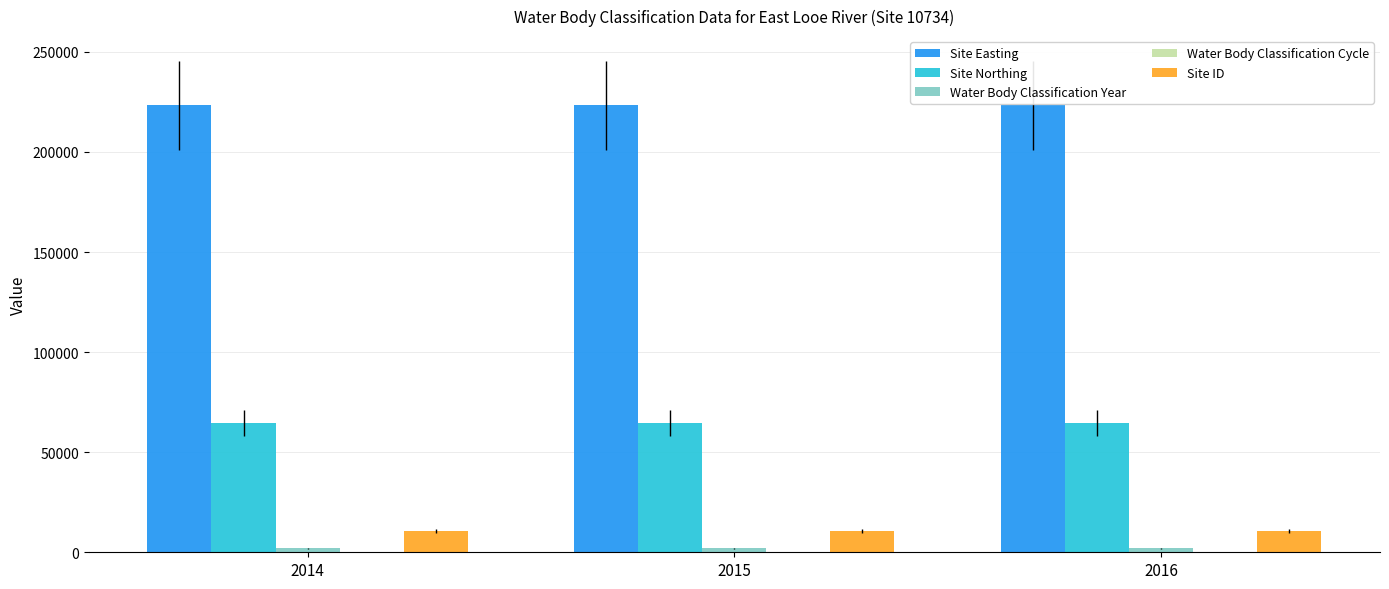

What is the maximum value for Site ID?

10734